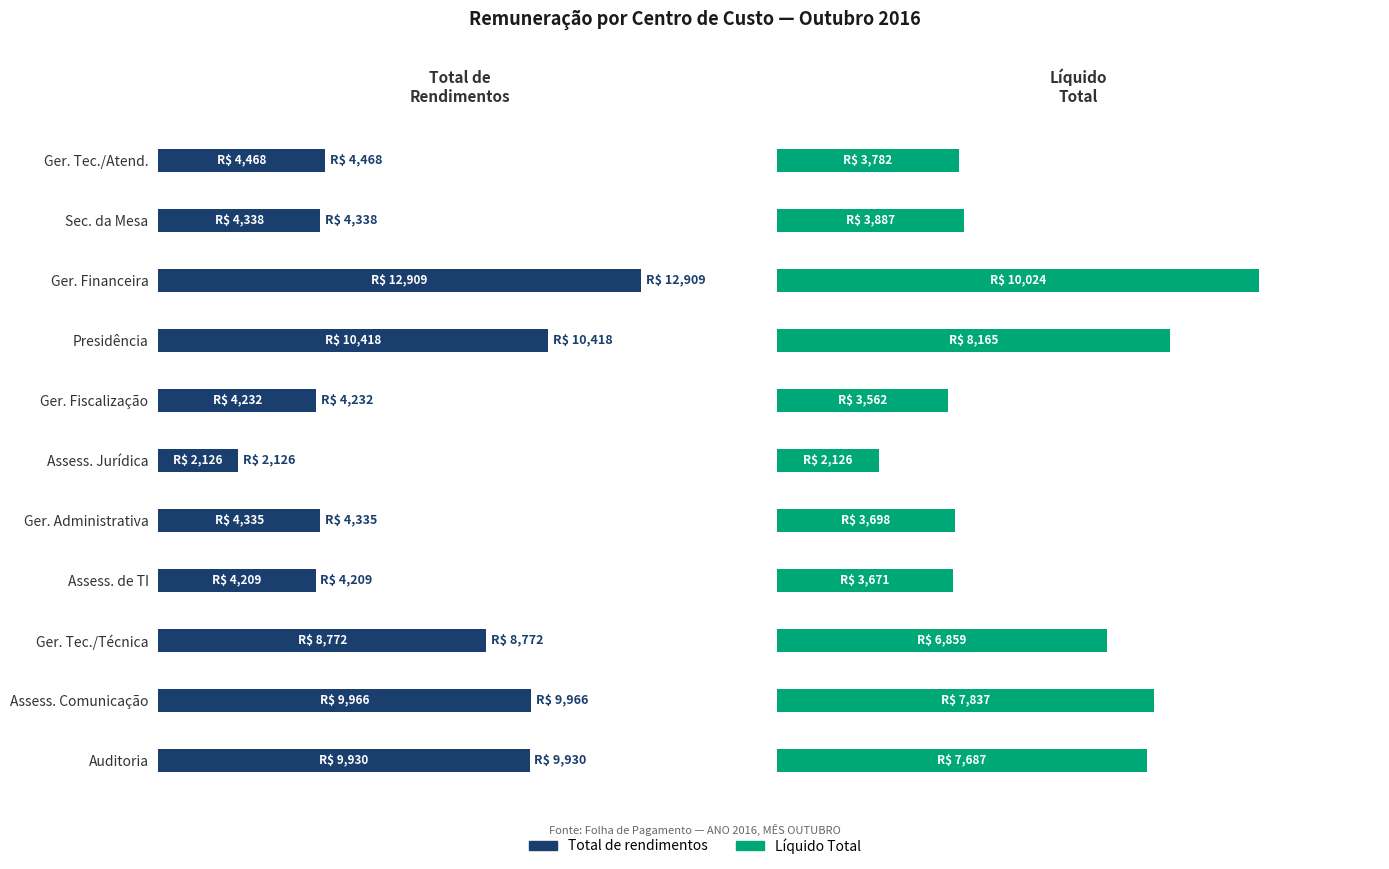

Does the chart contain stacked bars?

No